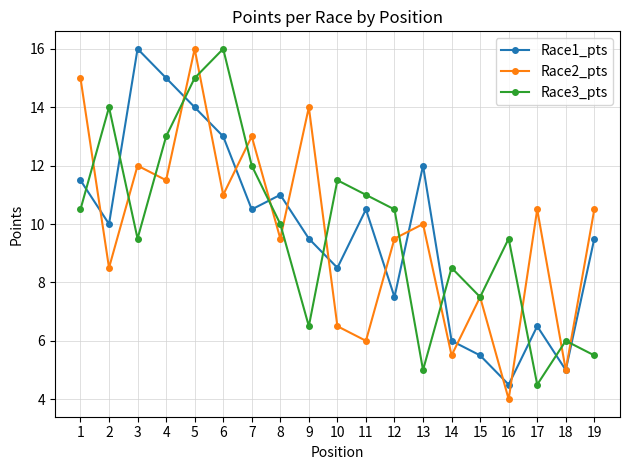

Where does the Race2_pts series first go above 10?

1